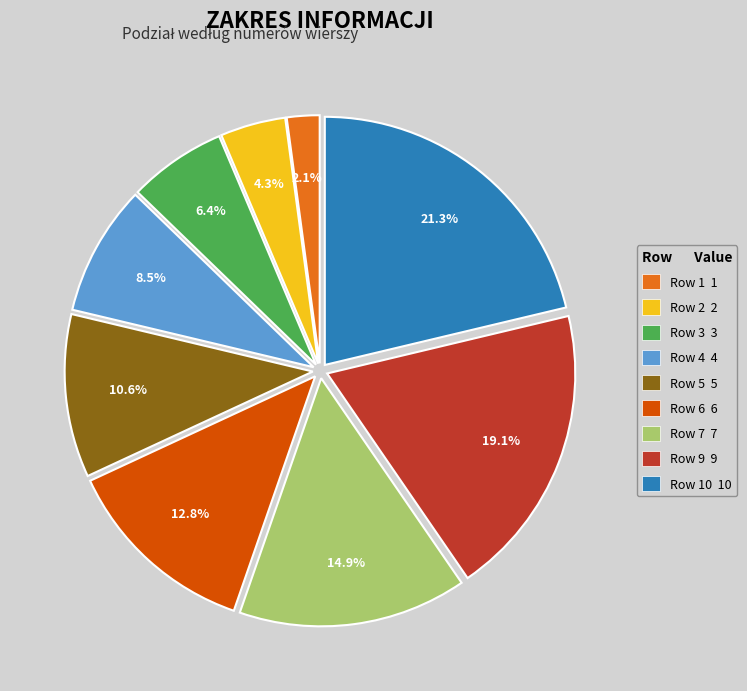

Is the sum of Row 6 6 and Row 4 4 greater than half?

No